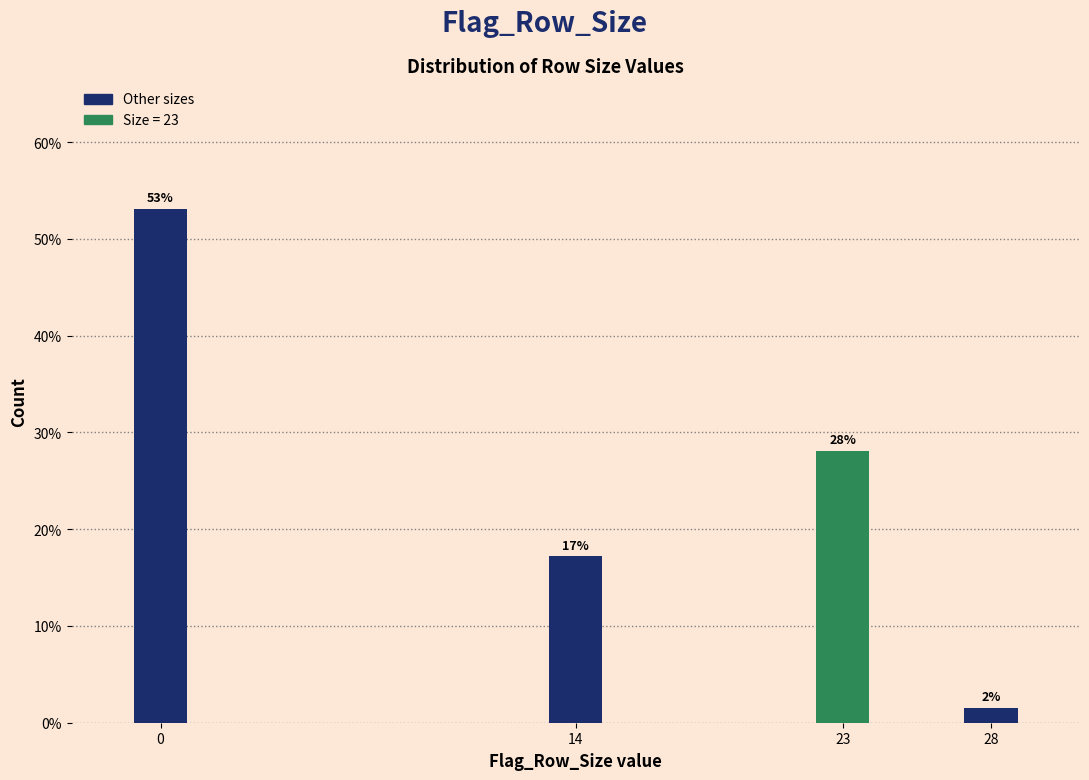

True or false: the data shows 5.0 at 14.

False